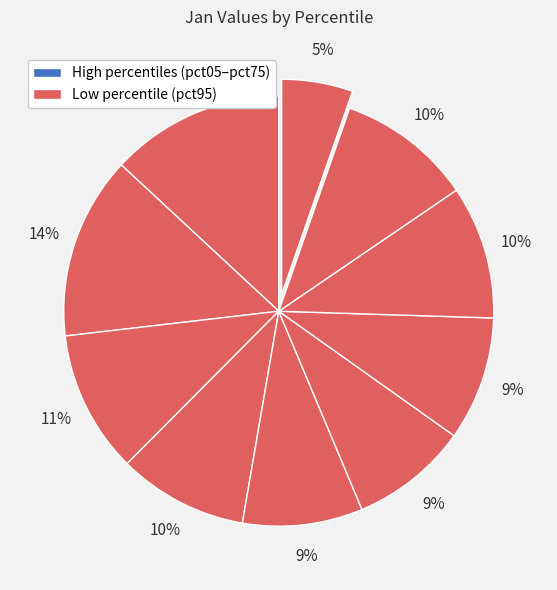

How many slices are in this pie chart?

10